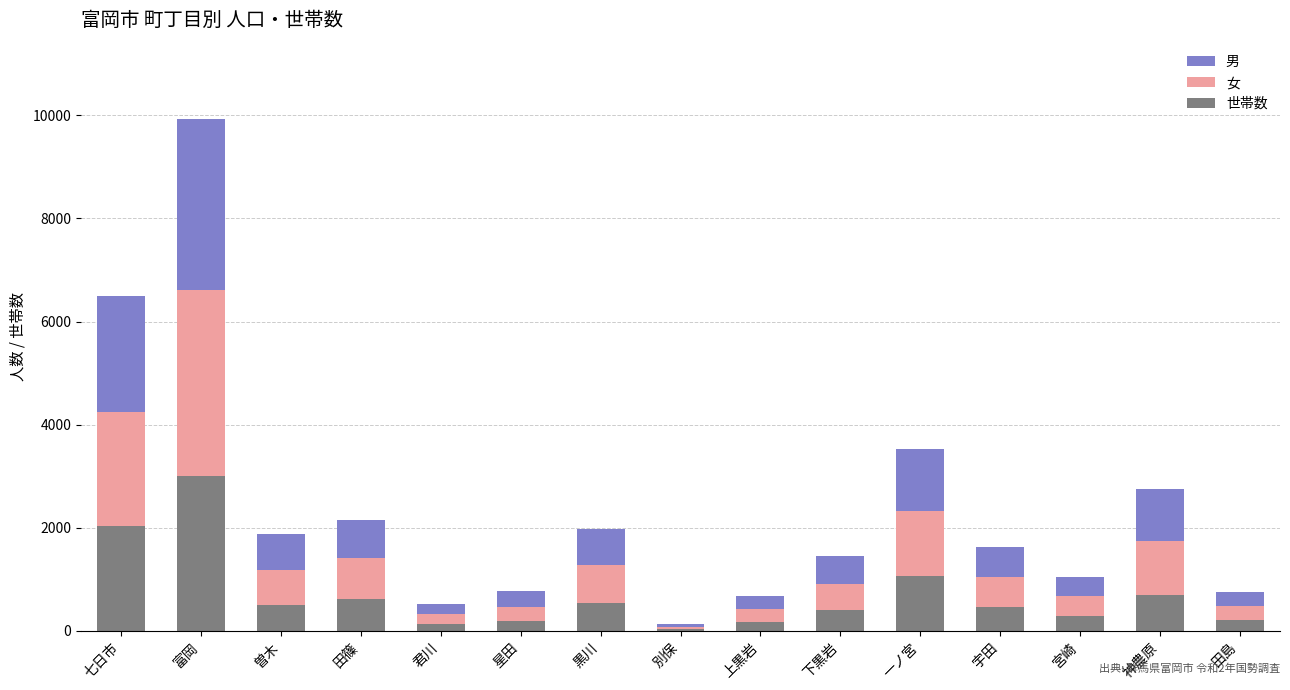

What is the highest value of the 世帯数 series?

2997